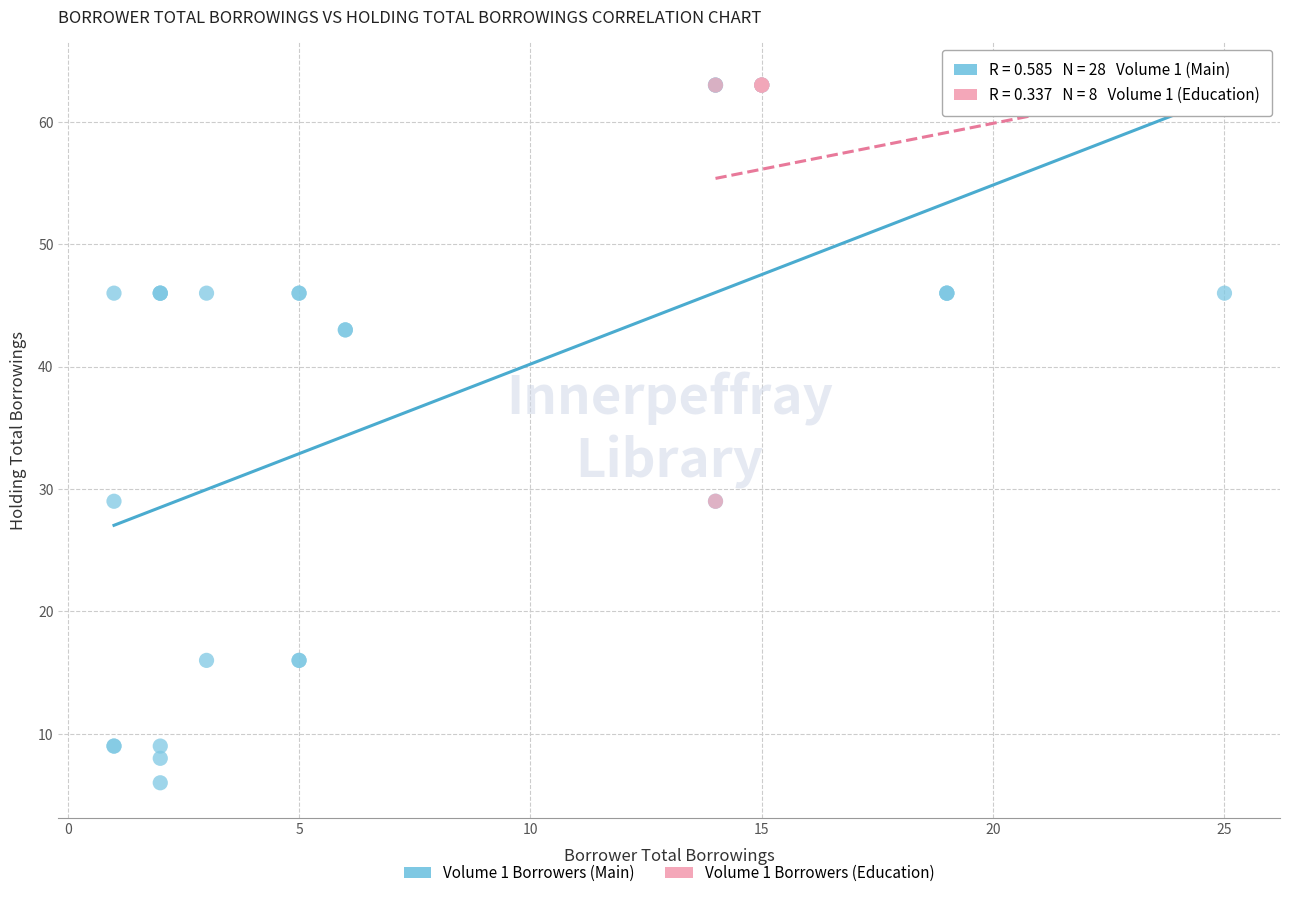

Which series reaches the minimum Y coordinate?

Volume 1 Borrowers (Main)